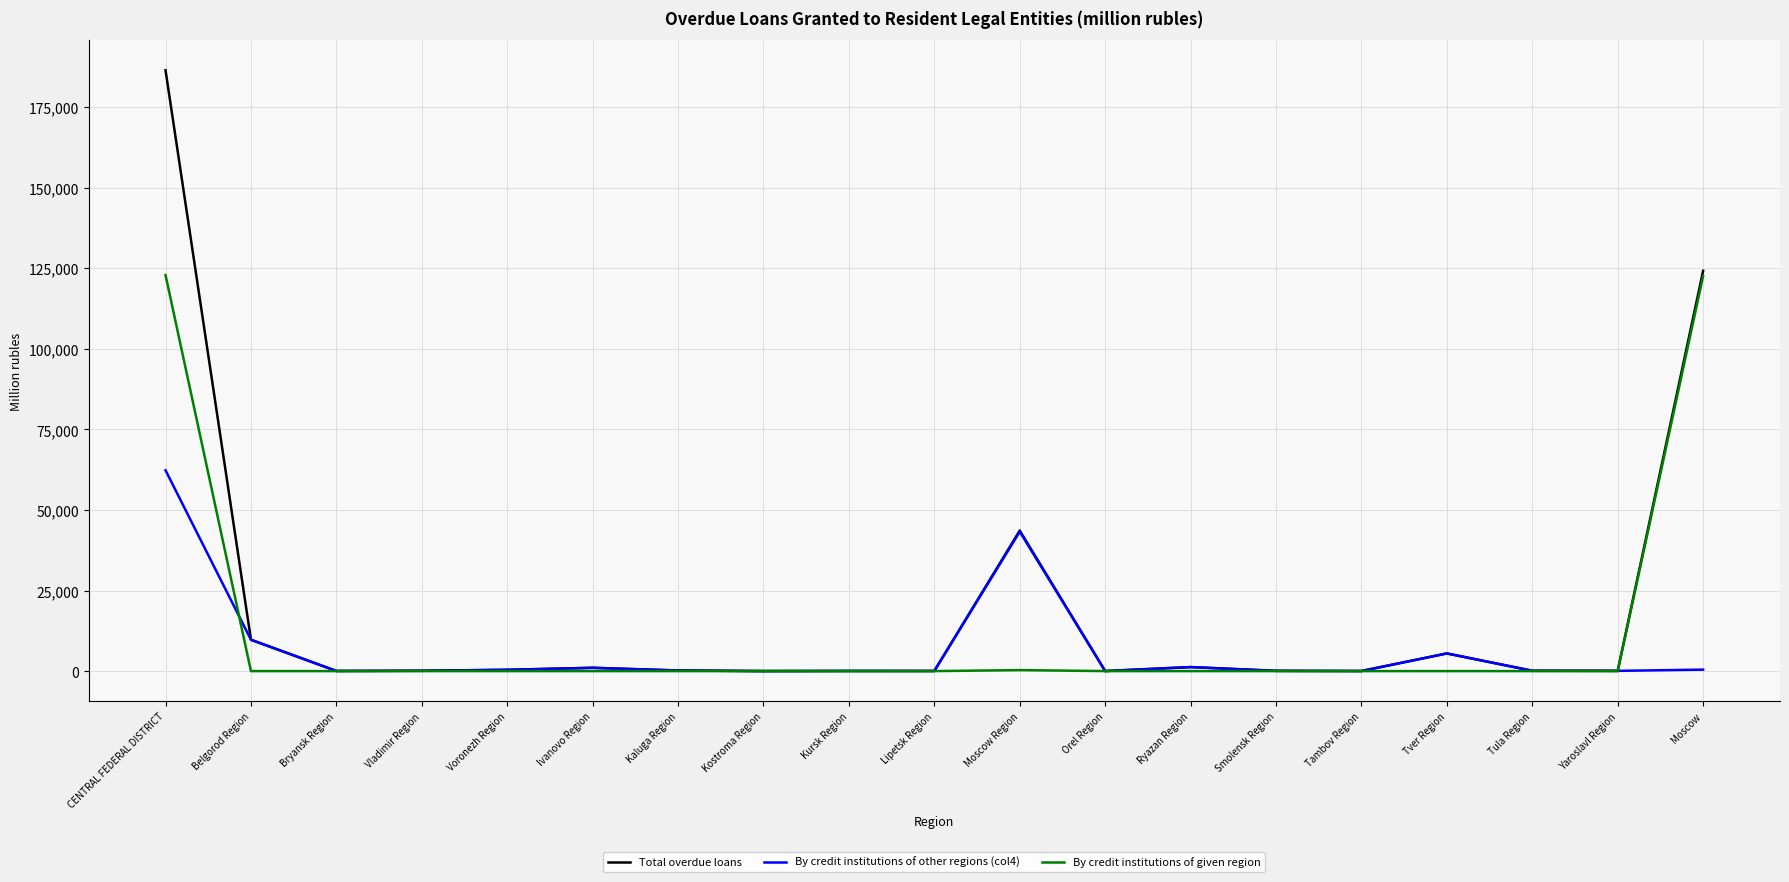

What is the sum of the By credit institutions of other regions (col4) values at Tambov Region and Tula Region?

126